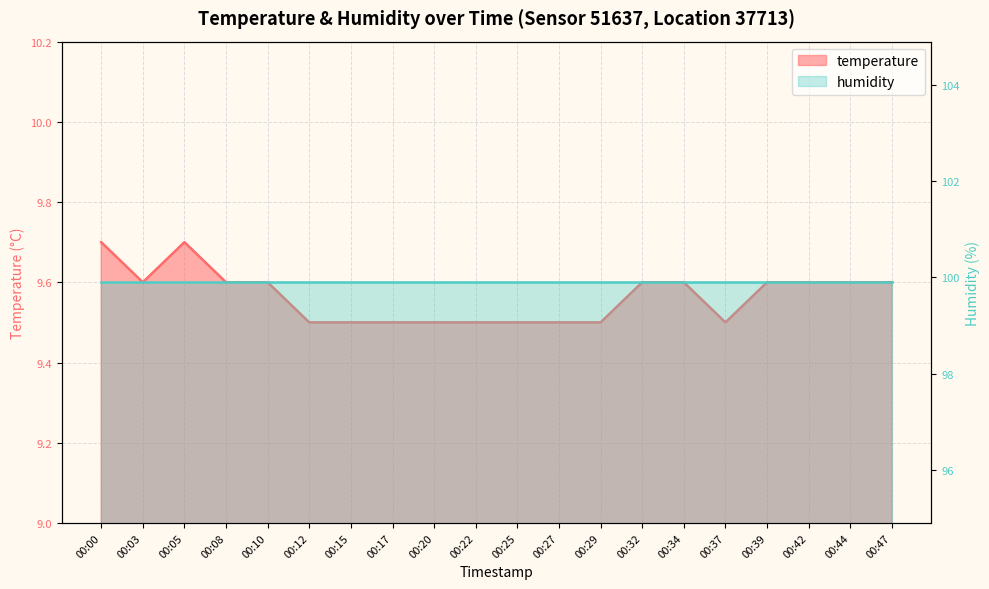

What is the value of the 3rd point from the left?

9.7